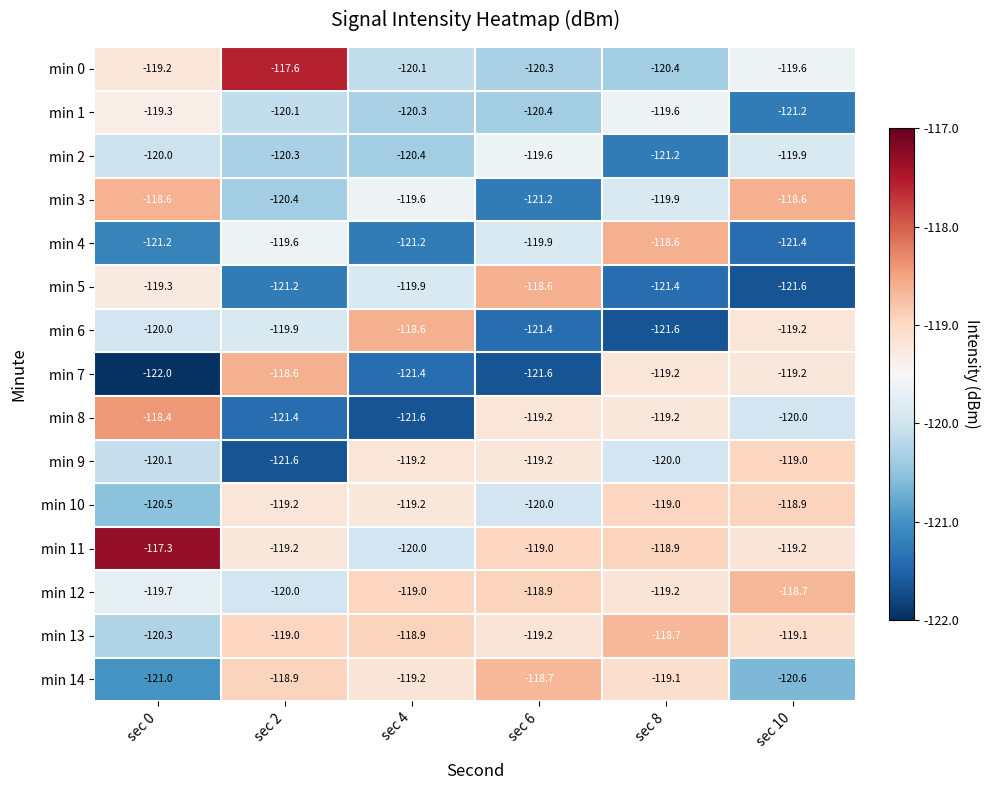

Read the min 11 value at sec 2.

-119.2